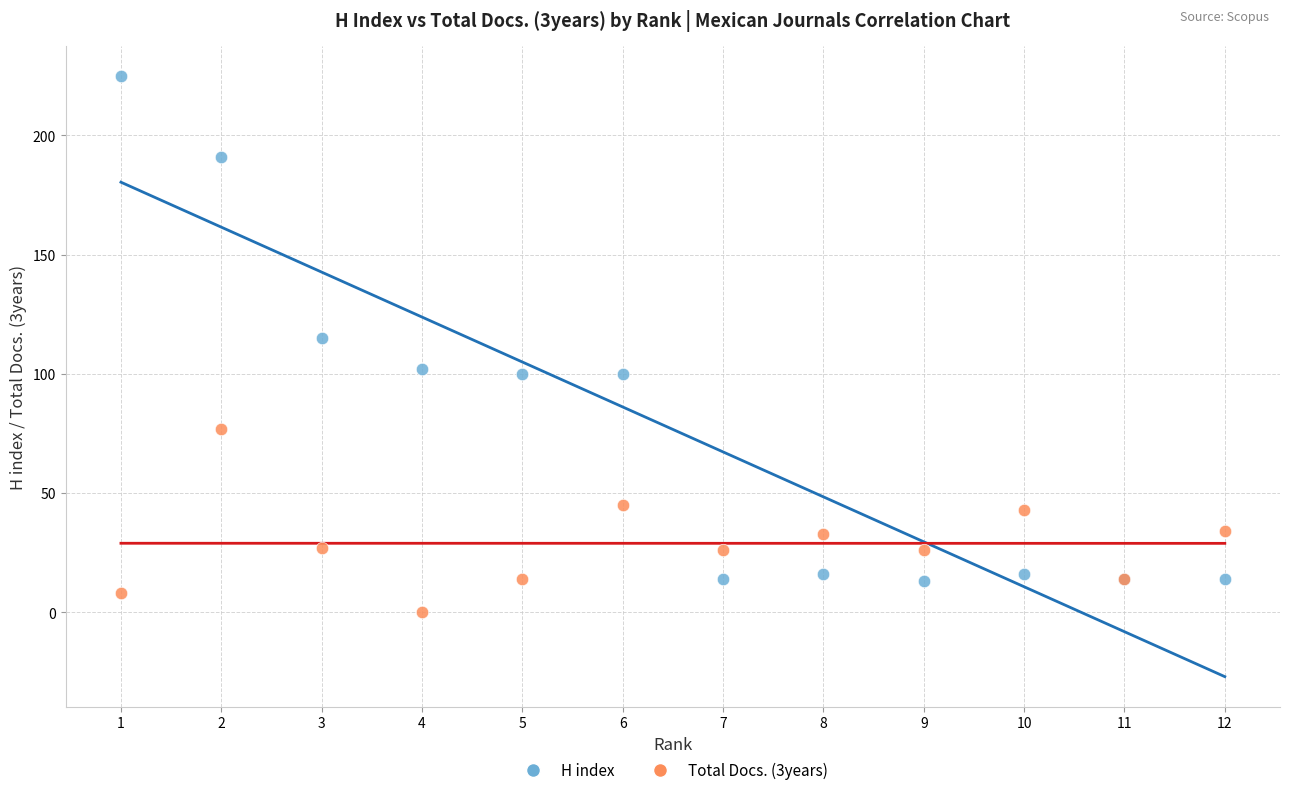

Across all series, what Y value is closest to 112?

115